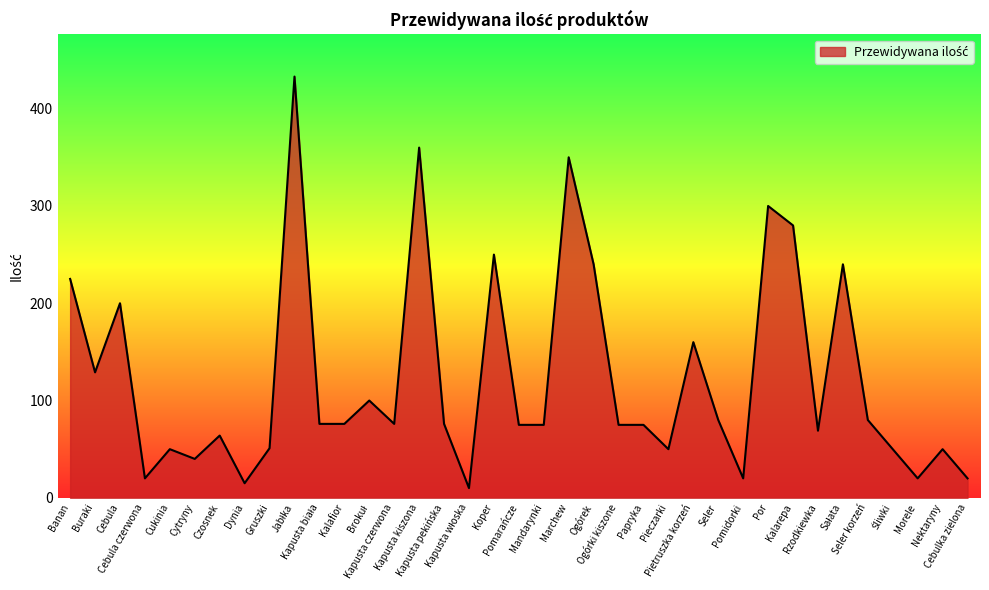

Does the chart have visible grid lines?

No